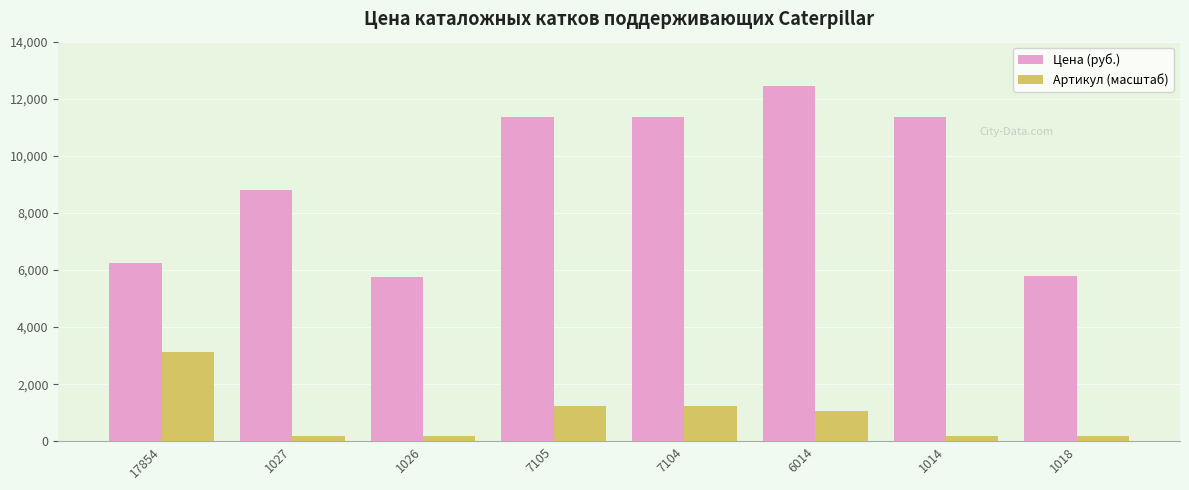

List the series in order of their peak value, highest first.

Цена (руб.), Артикул (масштаб)